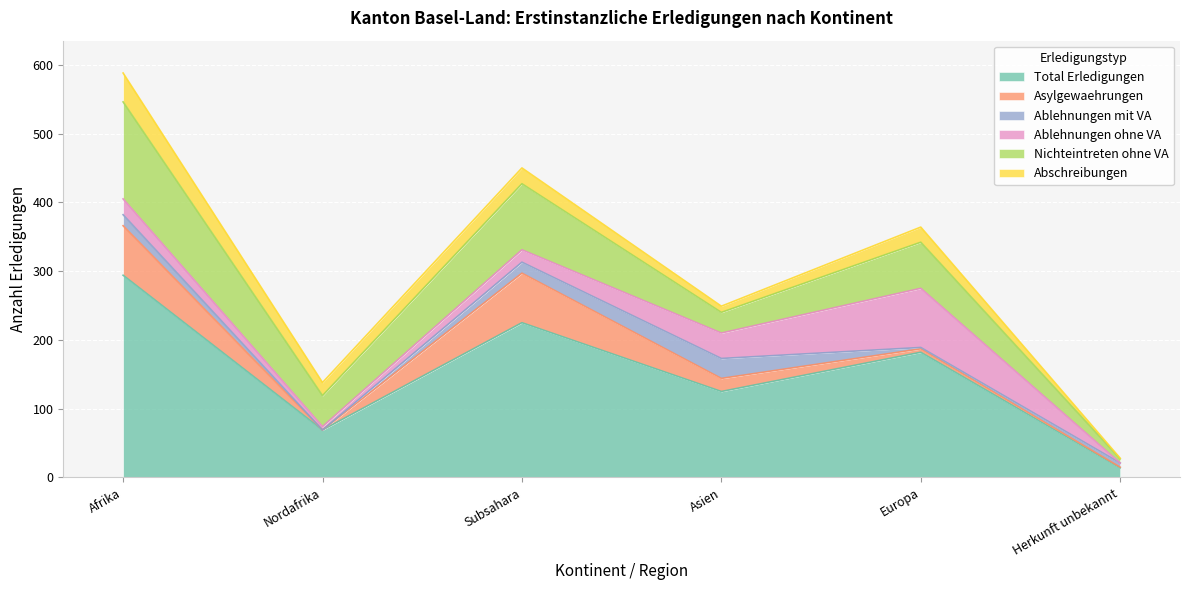

What is the sum of all Total Erledigungen values?

909